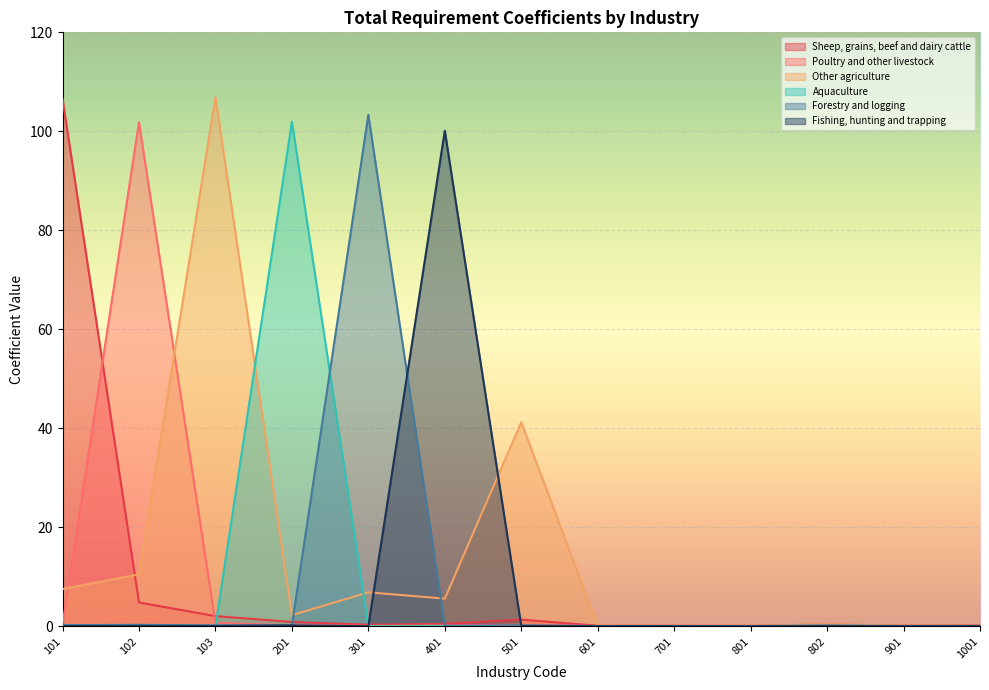

Reading right to left, extract all data points from this chart.

Sheep, grains, beef and dairy cattle: 1001=0.2	901=0.1	802=0.4	801=0.1	701=0.1	601=0.1	501=1.4	401=0.5	301=0.3	201=0.9	103=2.1	102=4.8	101=106.6
Poultry and other livestock: 1001=0.1	901=0.0	802=0.1	801=0.0	701=0.0	601=0.0	501=0.4	401=0.2	301=0.1	201=0.2	103=0.7	102=101.8	101=0.3
Other agriculture: 1001=0.2	901=0.2	802=0.4	801=0.1	701=0.1	601=0.1	501=41.2	401=5.6	301=6.9	201=2.3	103=106.9	102=10.5	101=7.5
Aquaculture: 1001=0.0	901=0.0	802=0.0	801=0.0	701=0.0	601=0.0	501=0.0	401=0.1	301=0.0	201=102.0	103=0.0	102=0.2	101=0.1
Forestry and logging: 1001=0.1	901=0.1	802=0.2	801=0.1	701=0.1	601=0.1	501=0.2	401=0.1	301=103.3	201=0.2	103=0.2	102=0.3	101=0.2
Fishing, hunting and trapping: 1001=0.0	901=0.0	802=0.0	801=0.0	701=0.0	601=0.0	501=0.1	401=100.1	301=0.0	201=0.2	103=0.1	102=0.1	101=0.1